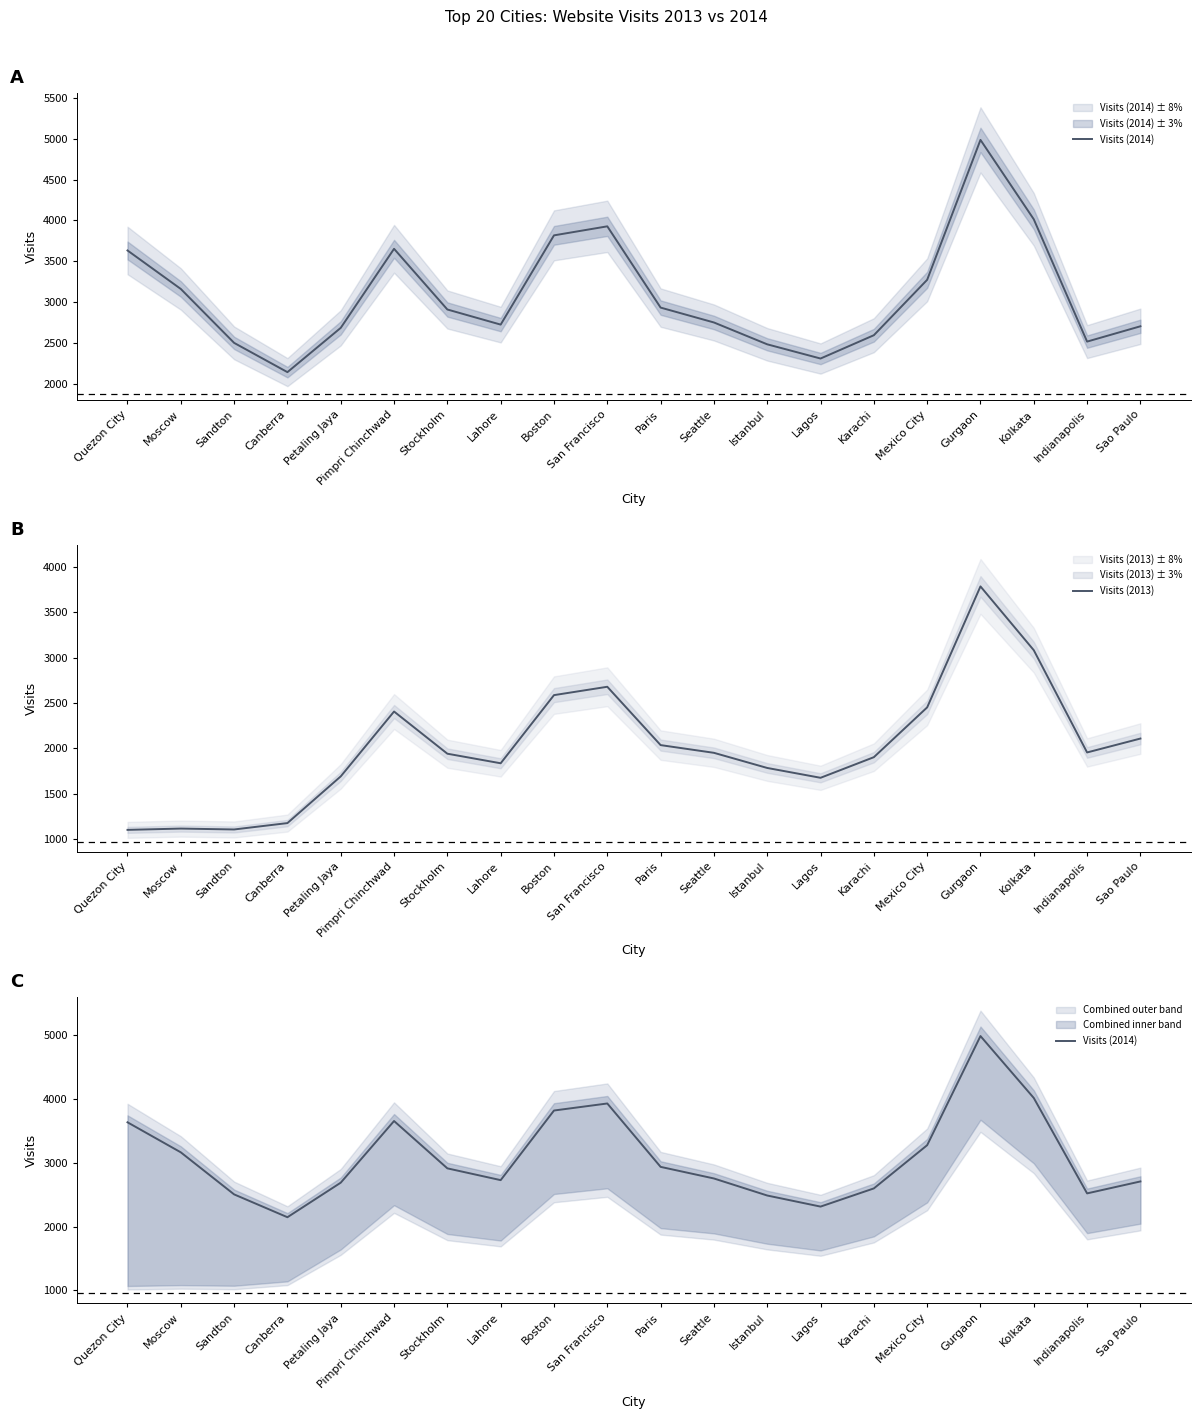

What is the sum of all Visits (2014) values?

61755.0